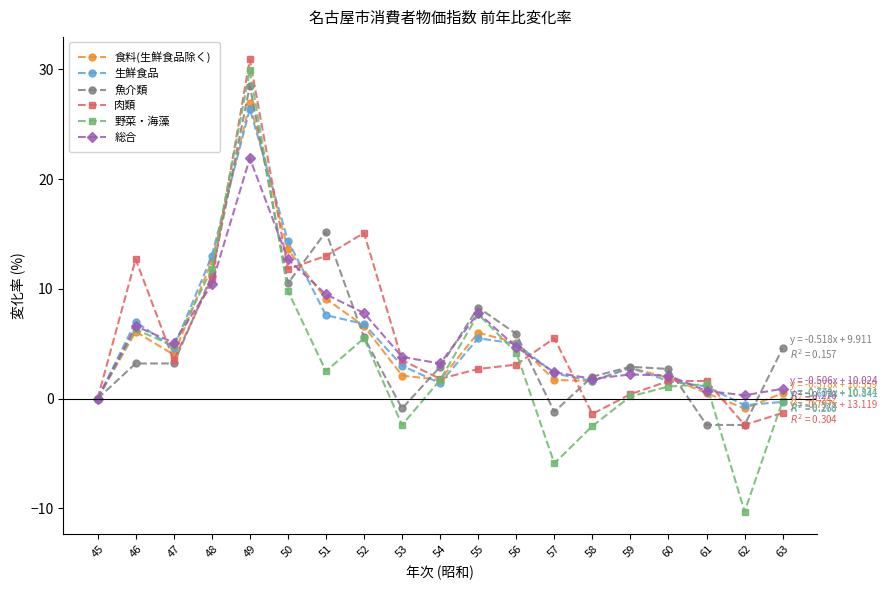

At which label does 野菜・海藻 reach its peak?

49